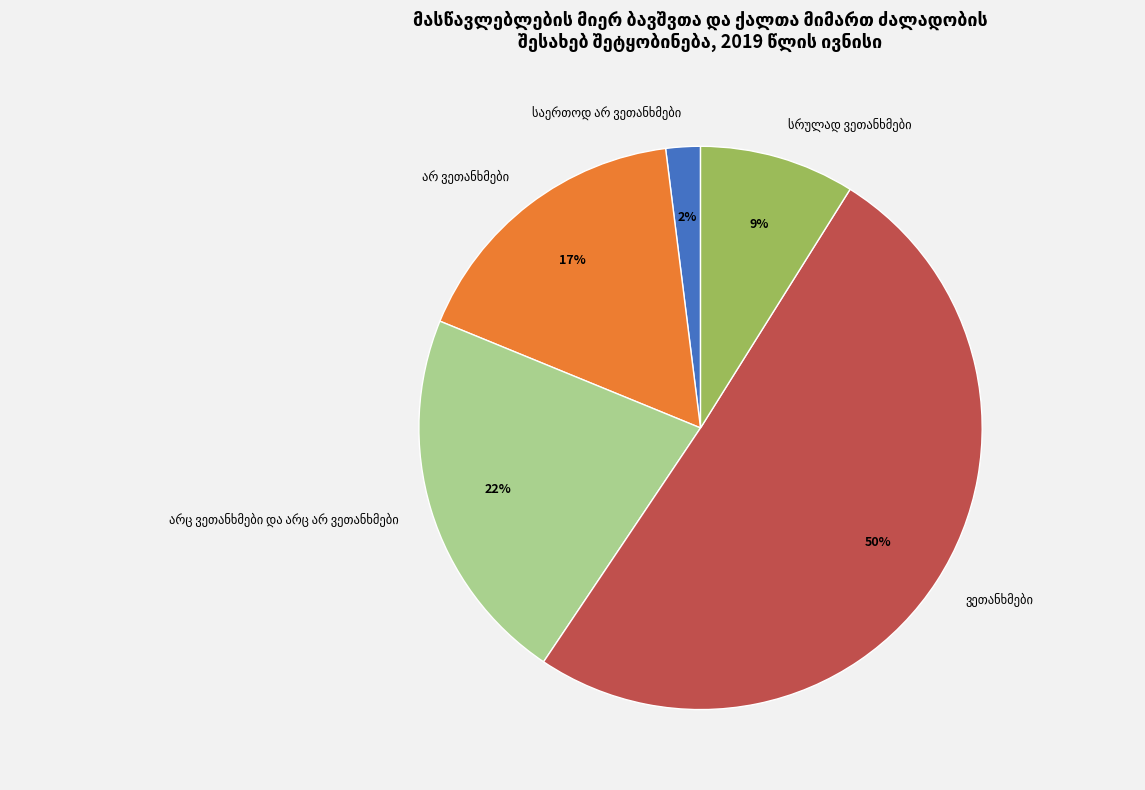

To the nearest percent, what is the average slice percentage?

20%